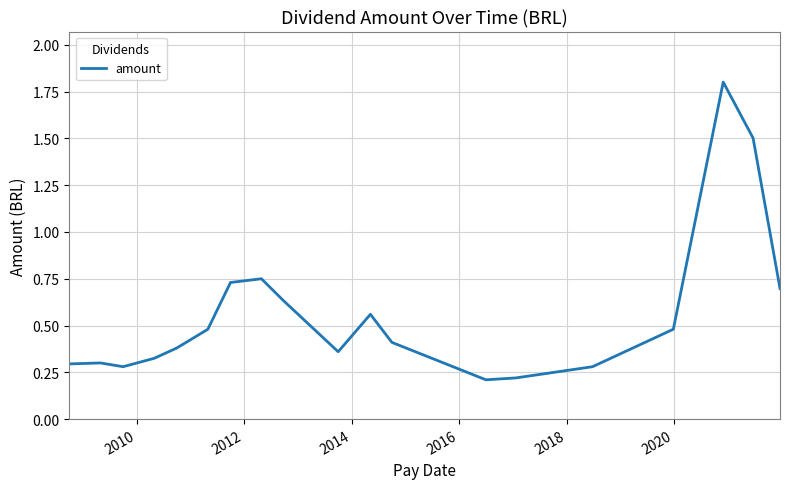

What is the difference between the maximum and minimum values?

1.6